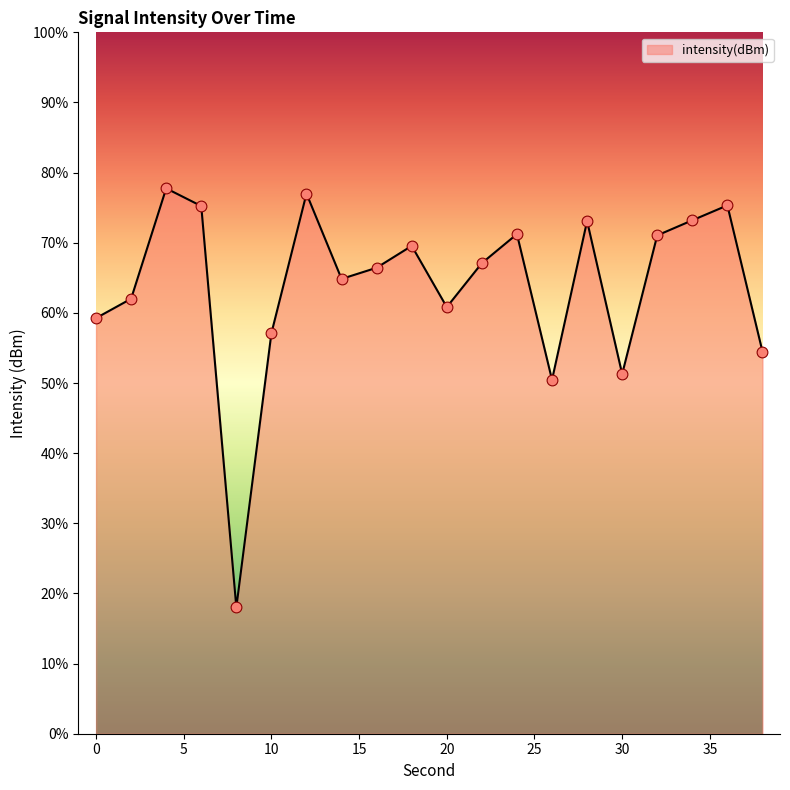

What is the minimum value shown in the chart?

18.0